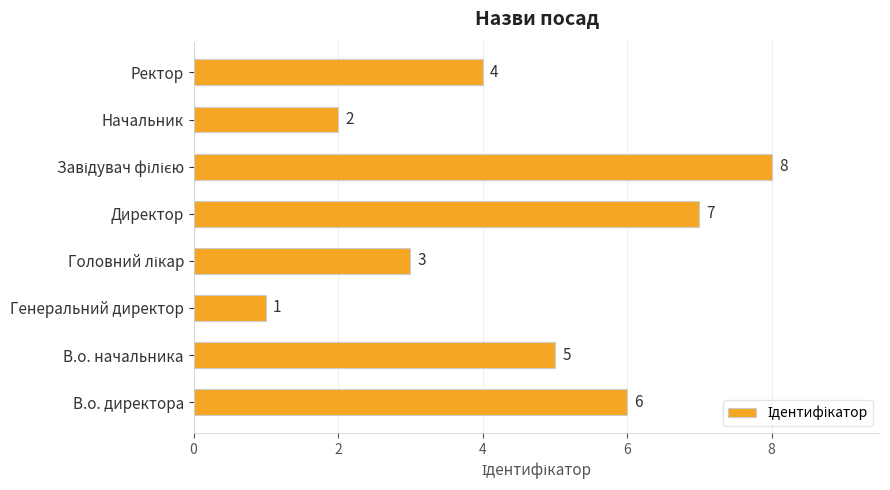

What is the difference between the maximum and minimum values?

7